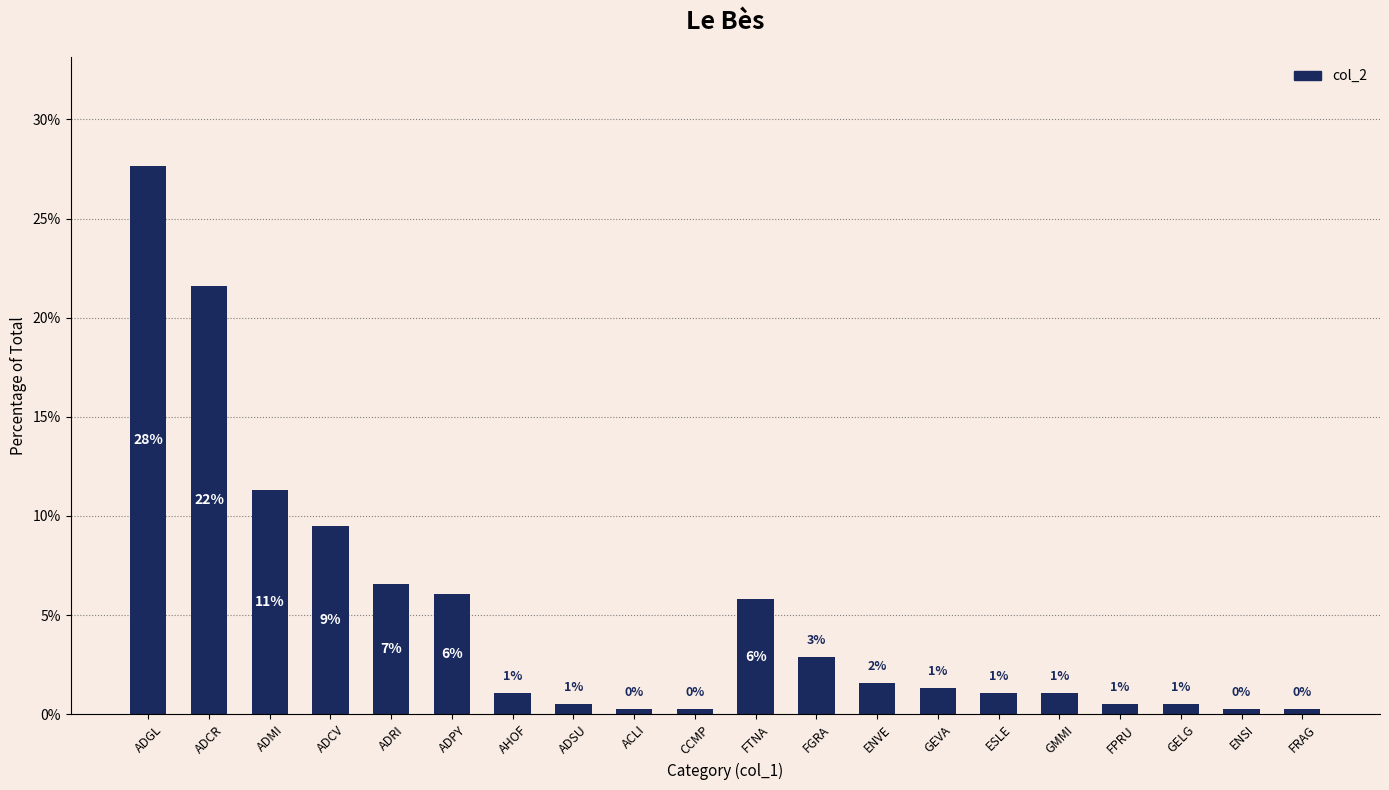

List the labels in order of value, smallest first.

ACLI, CCMP, ENSI, FRAG, ADSU, FPRU, GELG, AHOF, ESLE, GMMI, GEVA, ENVE, FGRA, FTNA, ADPY, ADRI, ADCV, ADMI, ADCR, ADGL